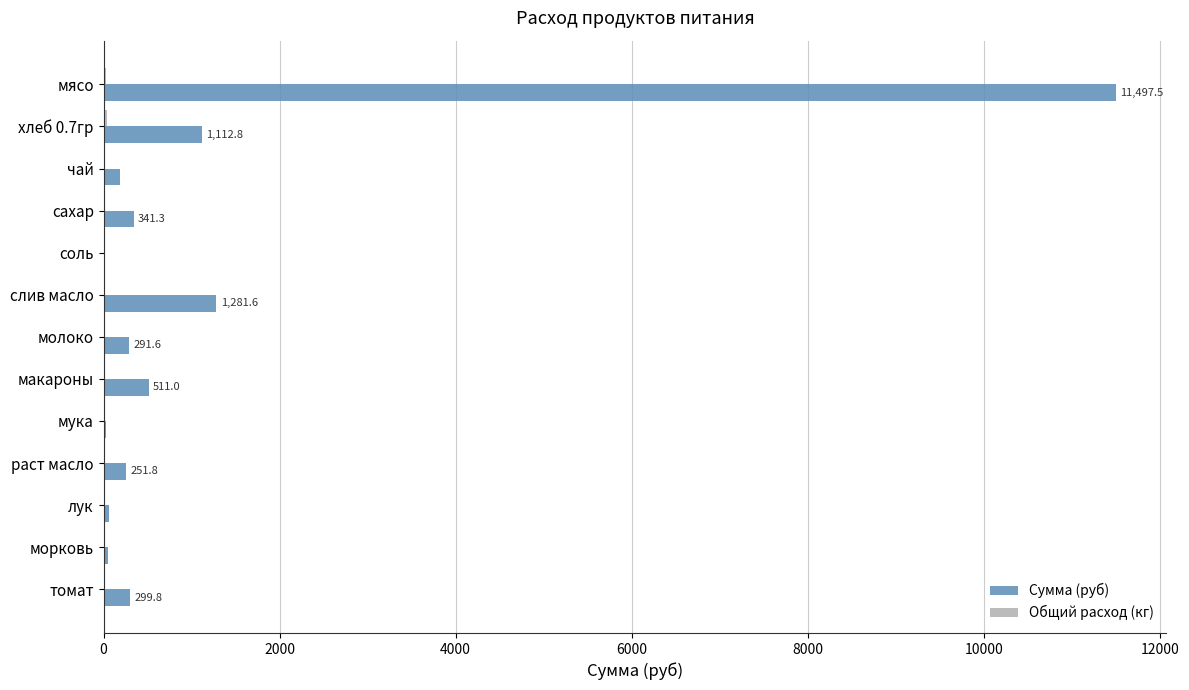

At which category does the chart reach its peak across all series?

мясо